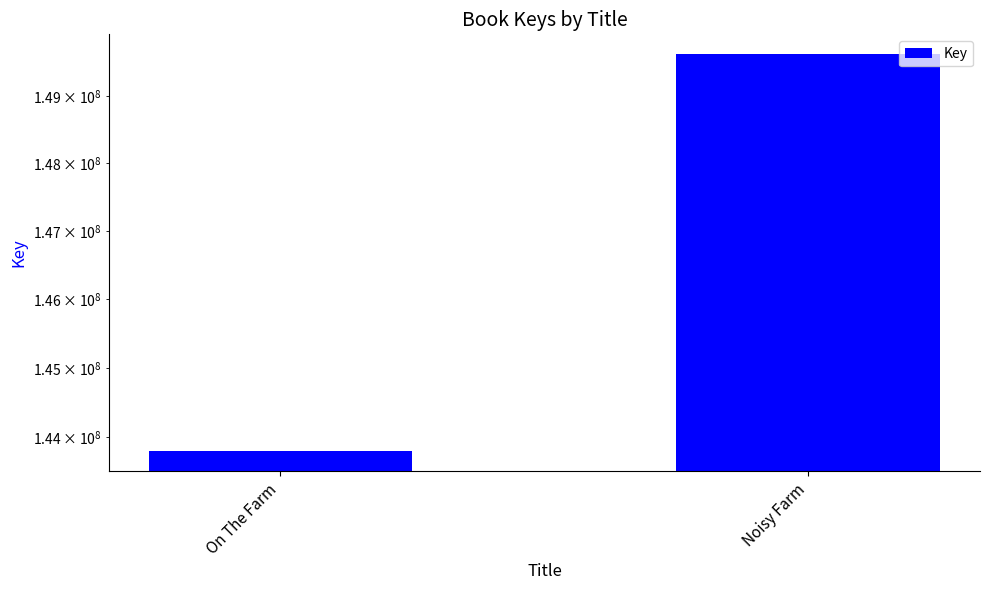

Which category has the highest value across all series?

Noisy Farm